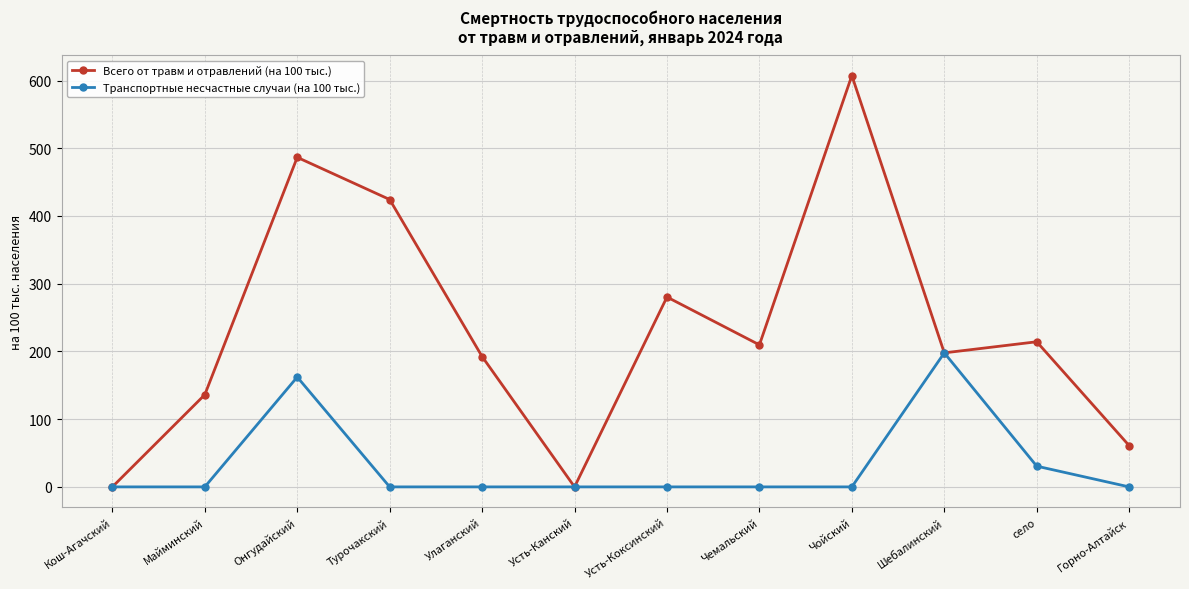

Is it true that Всего от травм и отравлений (на 100 тыс.) equals 486.6 at Онгудайский?

True